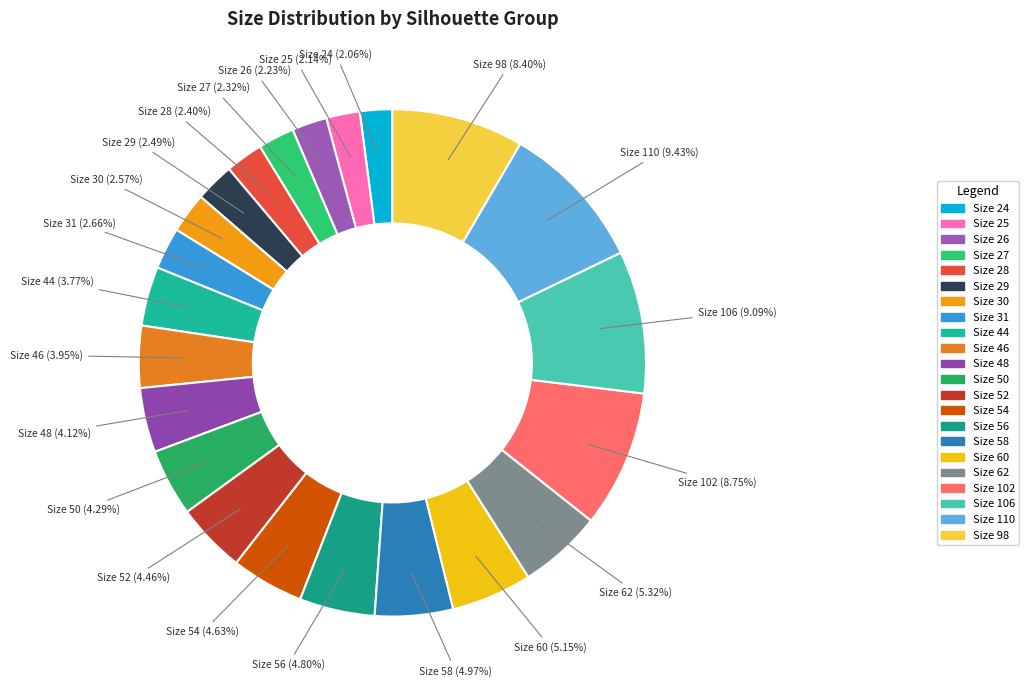

Which slice is the largest?

TALL AND SLIM (110)